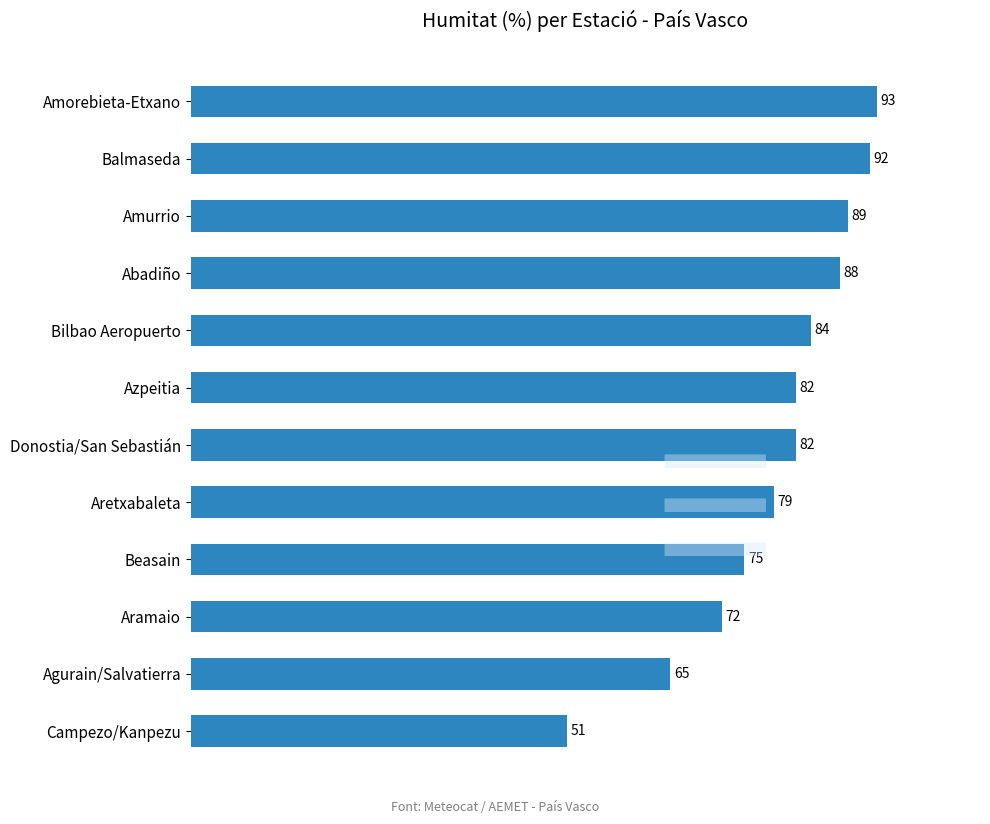

Are the bars grouped side by side (vs. stacked)?

No